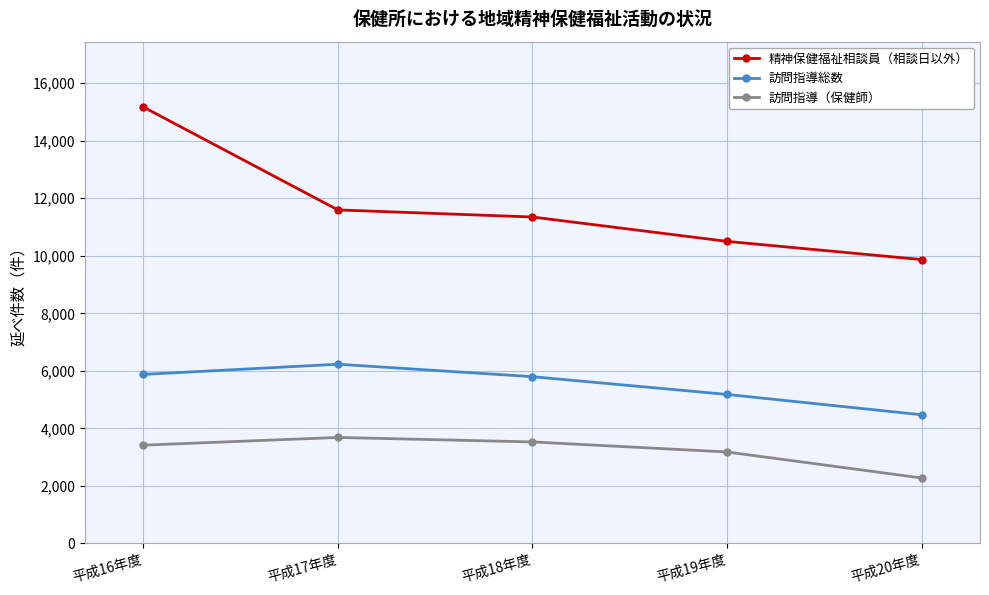

What is the greatest value displayed?

15167